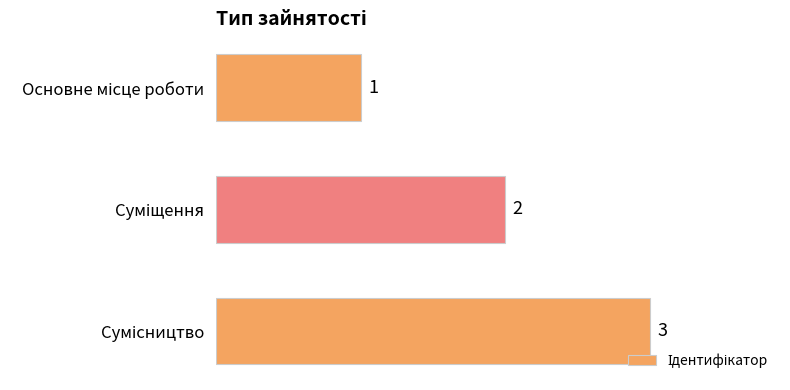

What is the value of the 1st bar from the top?

1